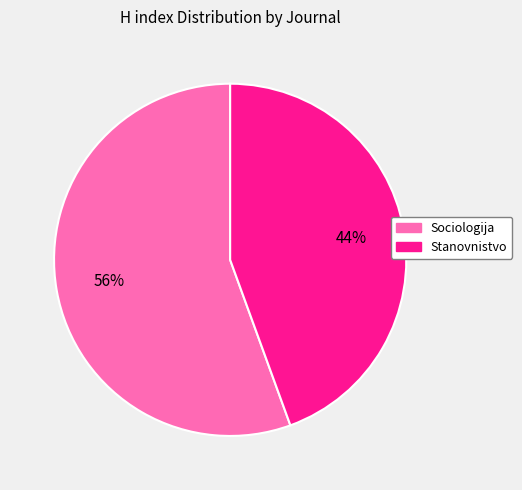

To the nearest percent, what portion does Stanovnistvo represent?

44%